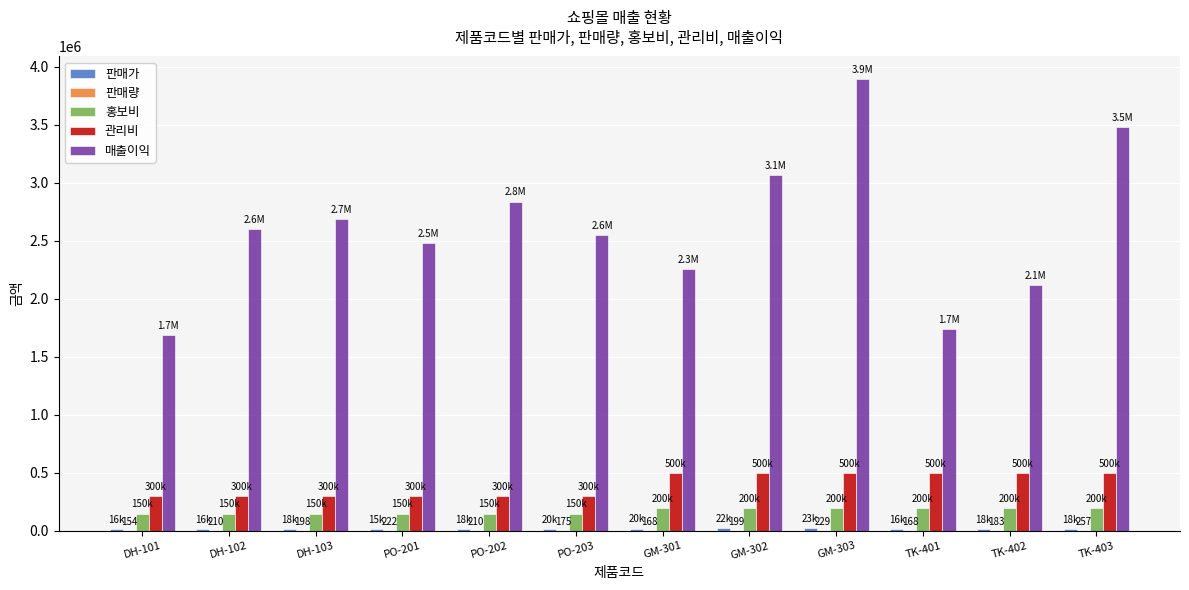

At which category is the sum across all series the highest?

GM-303